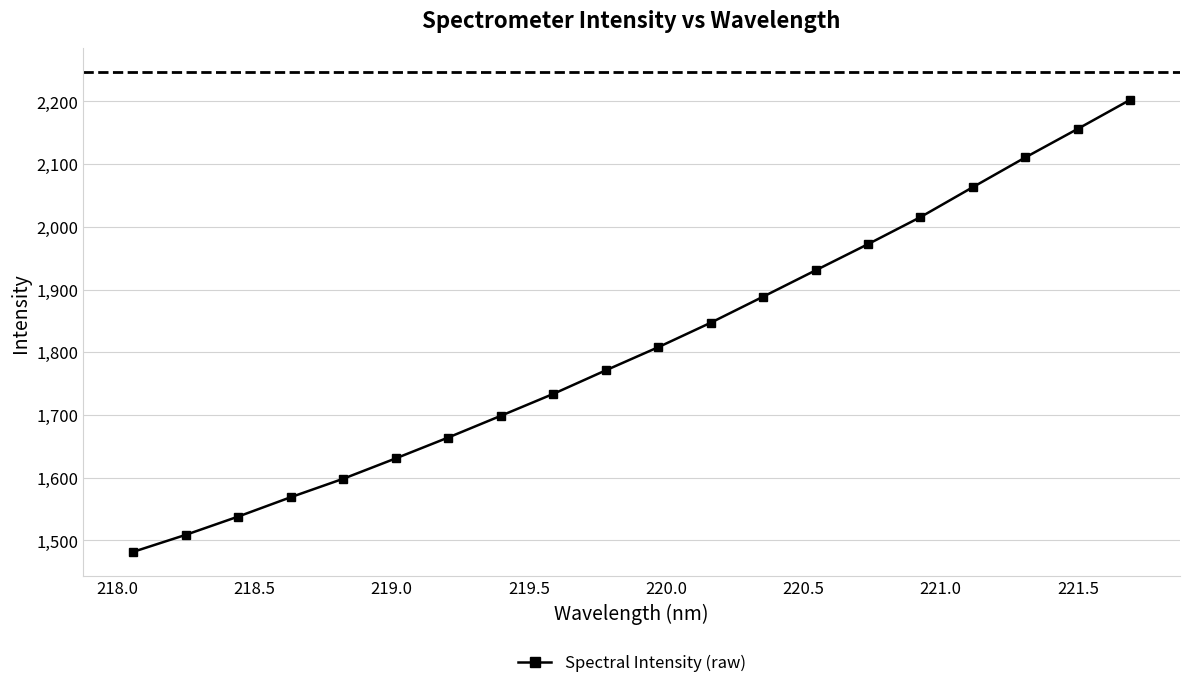

How many data points are above 1808?

10